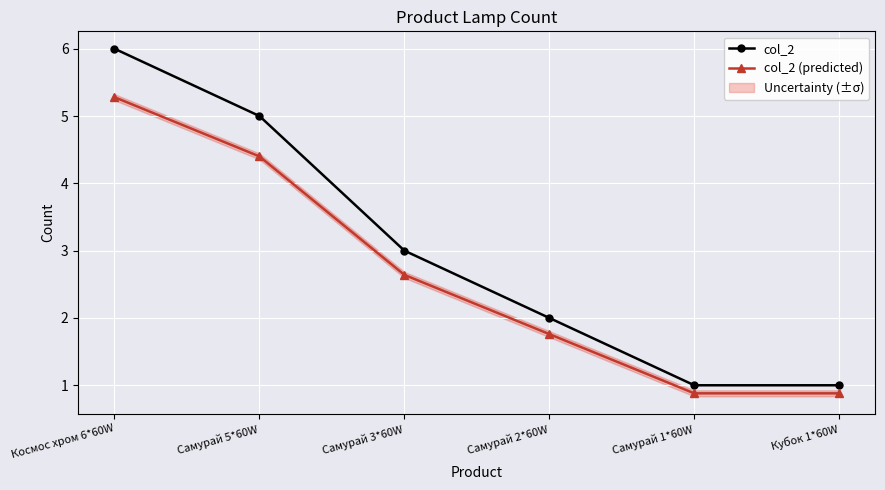

Reading left to right, transcribe all the data shown in this chart.

col_2: 6.0	5.0	3.0	2.0	1.0	1.0
col_2 (predicted): 5.3	4.4	2.6	1.8	0.9	0.9